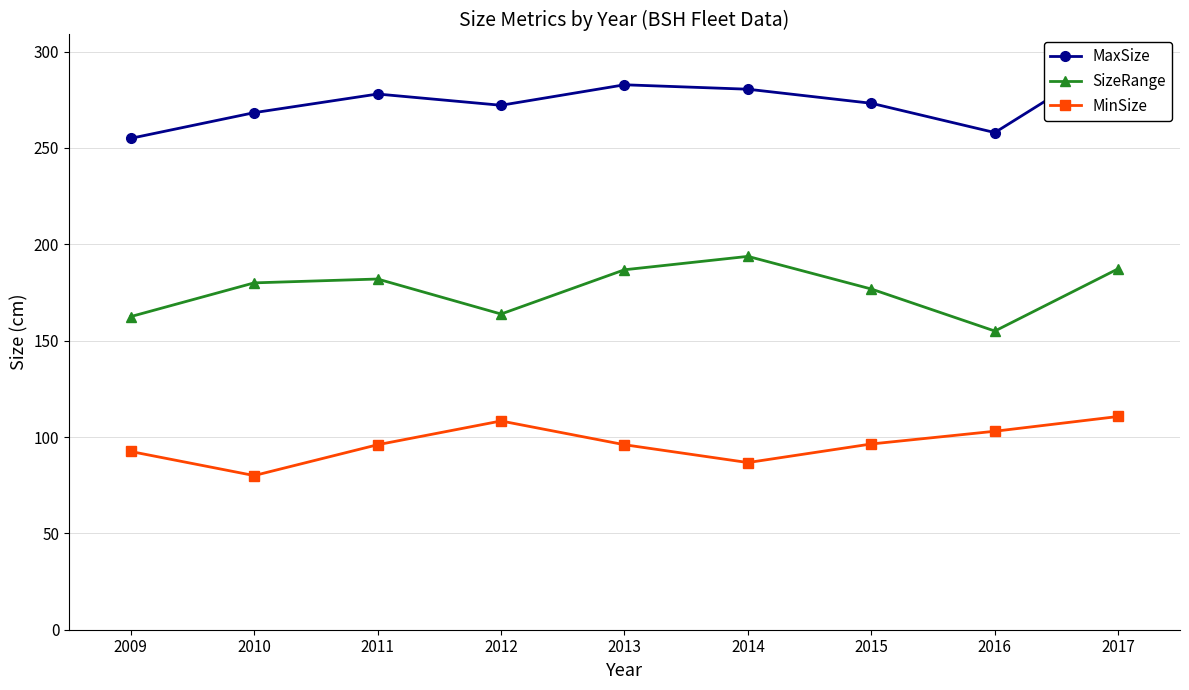

What is the value of the MaxSize point at the 6th from the left?

280.5